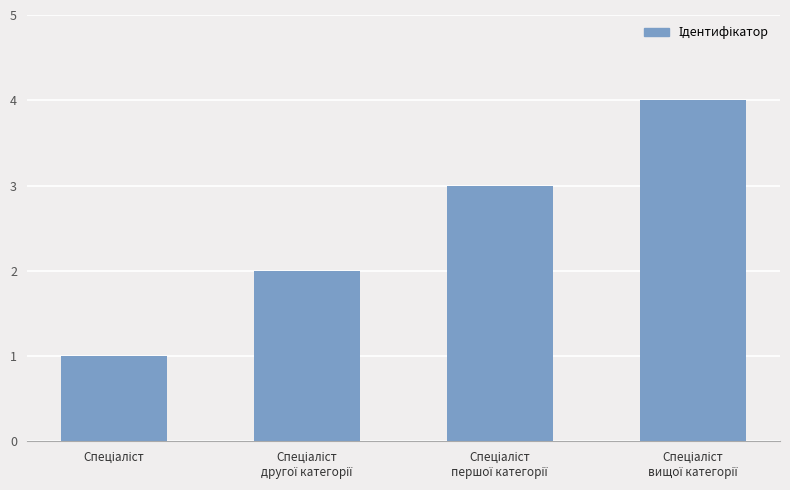

What is the greatest value displayed?

4